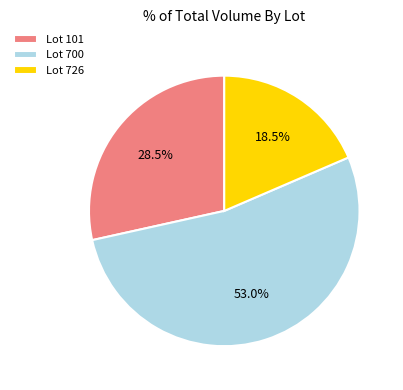

Which slice represents more than half of the pie?

700